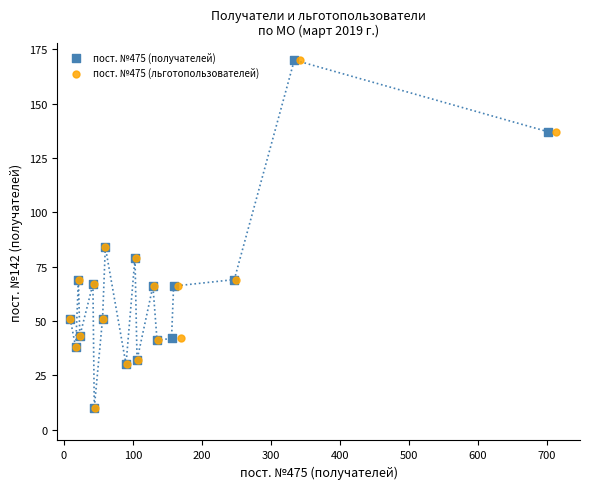

What are all the series names shown in the legend?

пост. №475 (получателей), пост. №475 (льготопользователей)